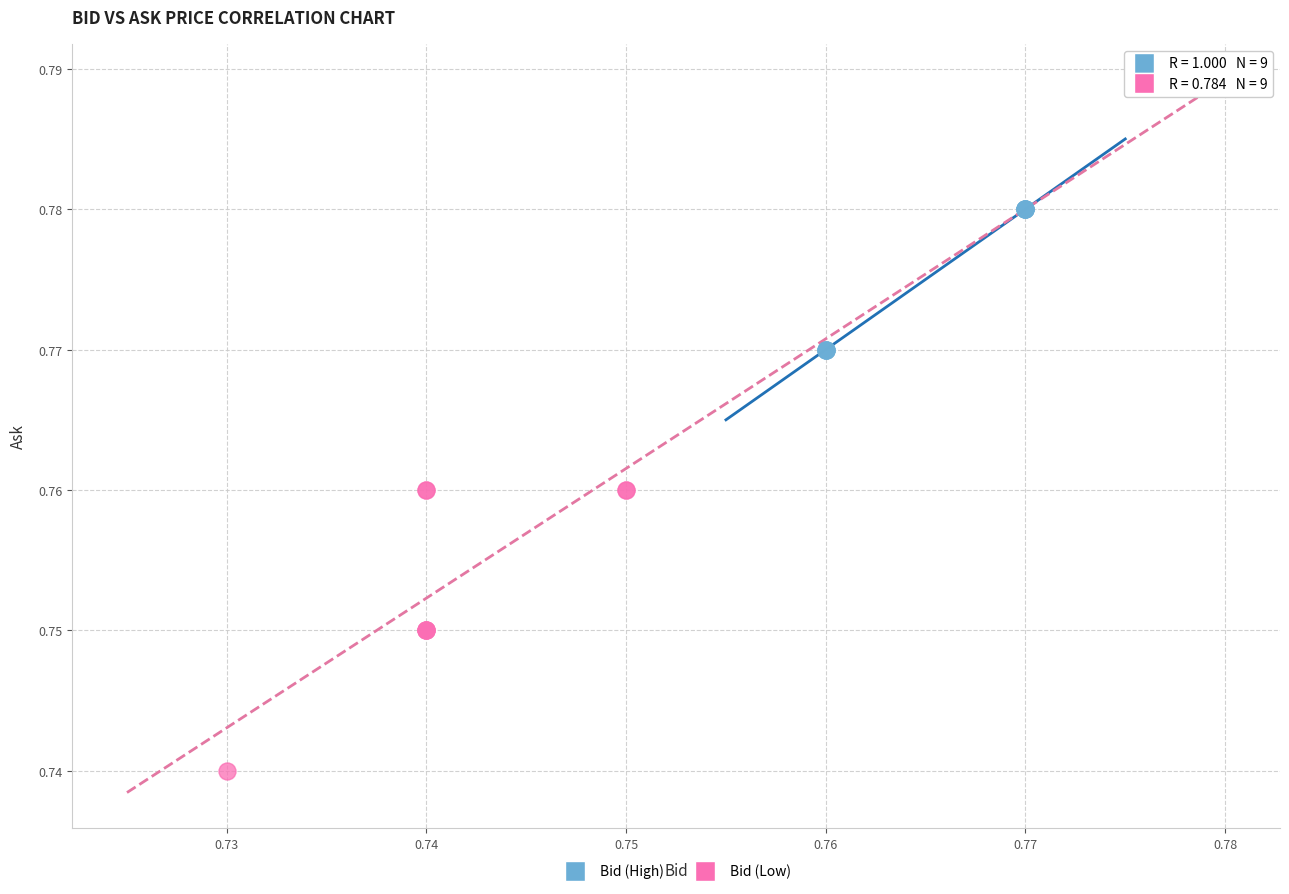

Which series reaches the maximum Y coordinate?

Bid (High)